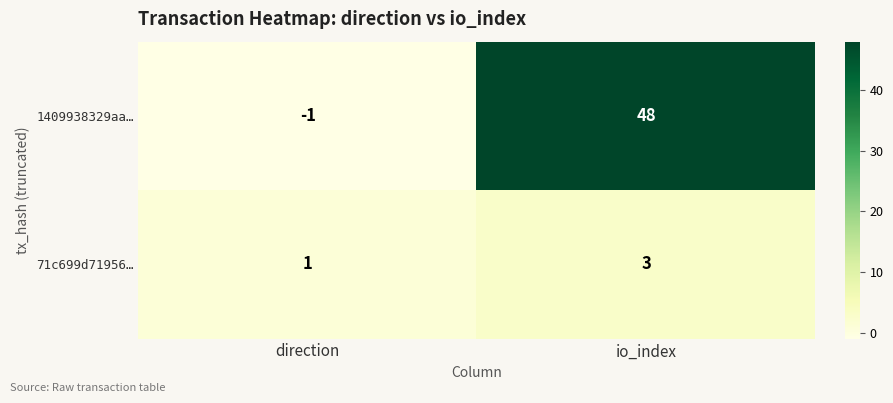

List the series in order of their overall mean, highest first.

1409938329aa…, 71c699d71956…